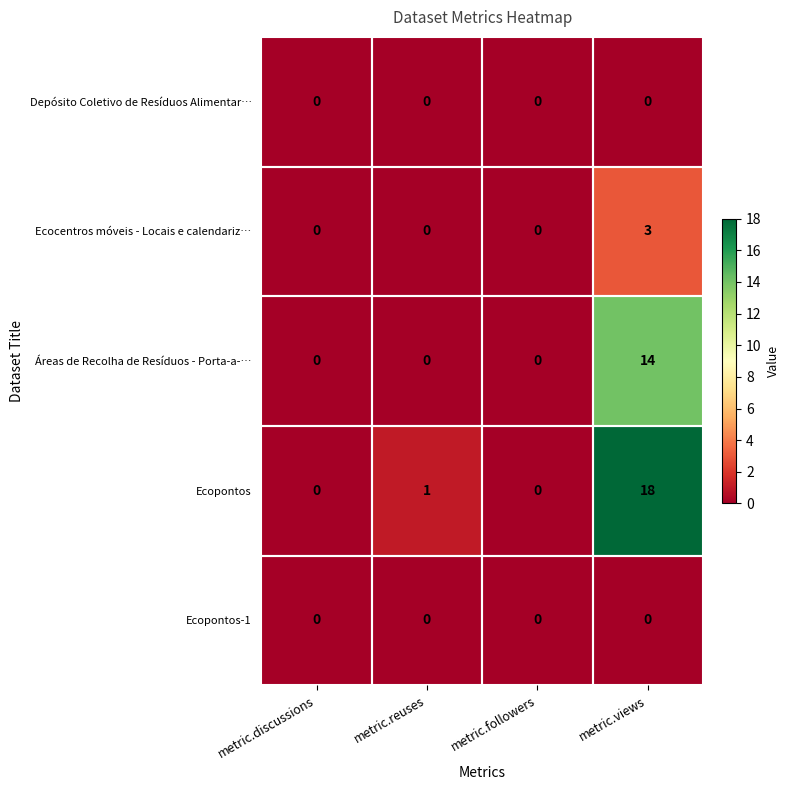

Count the Ecocentros móveis - Locais e calendariz… values in the range 0 to 3.

4